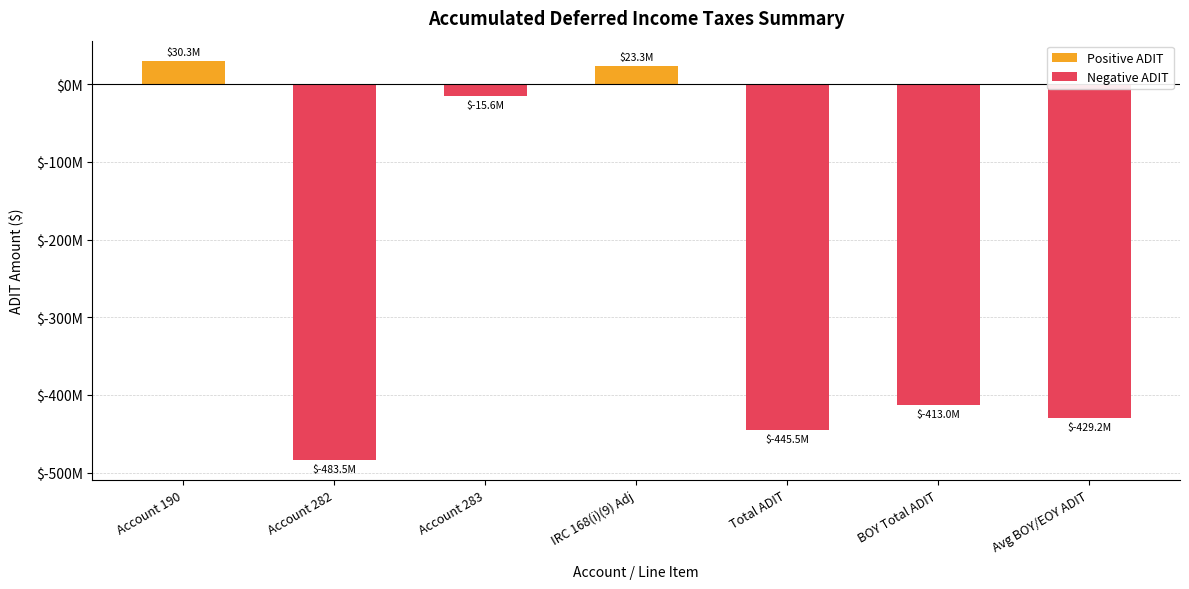

At which label is Positive ADIT closest to 15144628?

IRC 168(i)(9) Adj